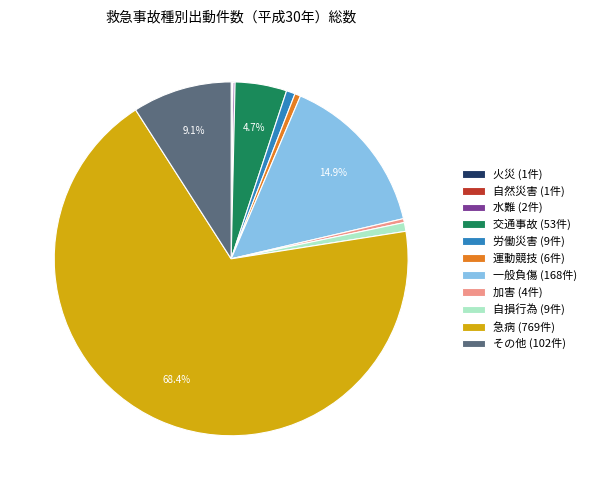

What percentage is the 自損行為 slice, to the nearest percent?

1%